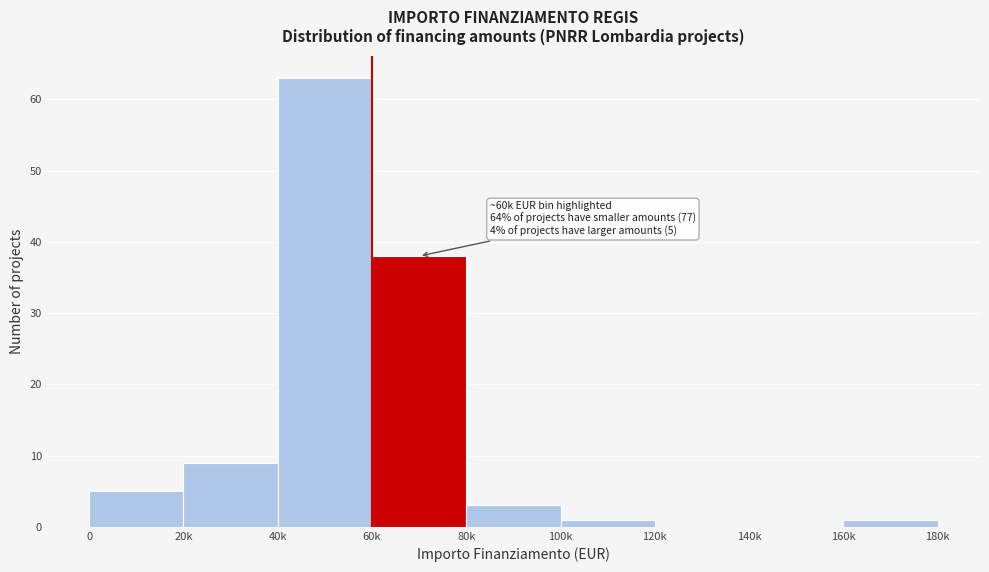

Reading right to left, extract all data points from this chart.

160k=1	140k=0	120k=0	100k=1	80k=3	60k=38	40k=63	20k=9	0=5